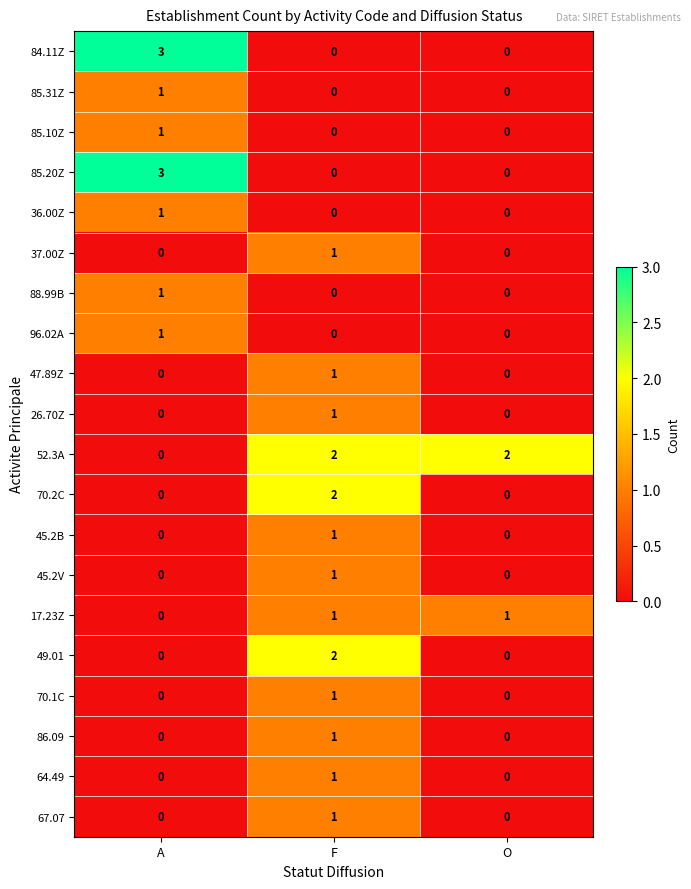

How many positive values does the 17.23Z series have?

2